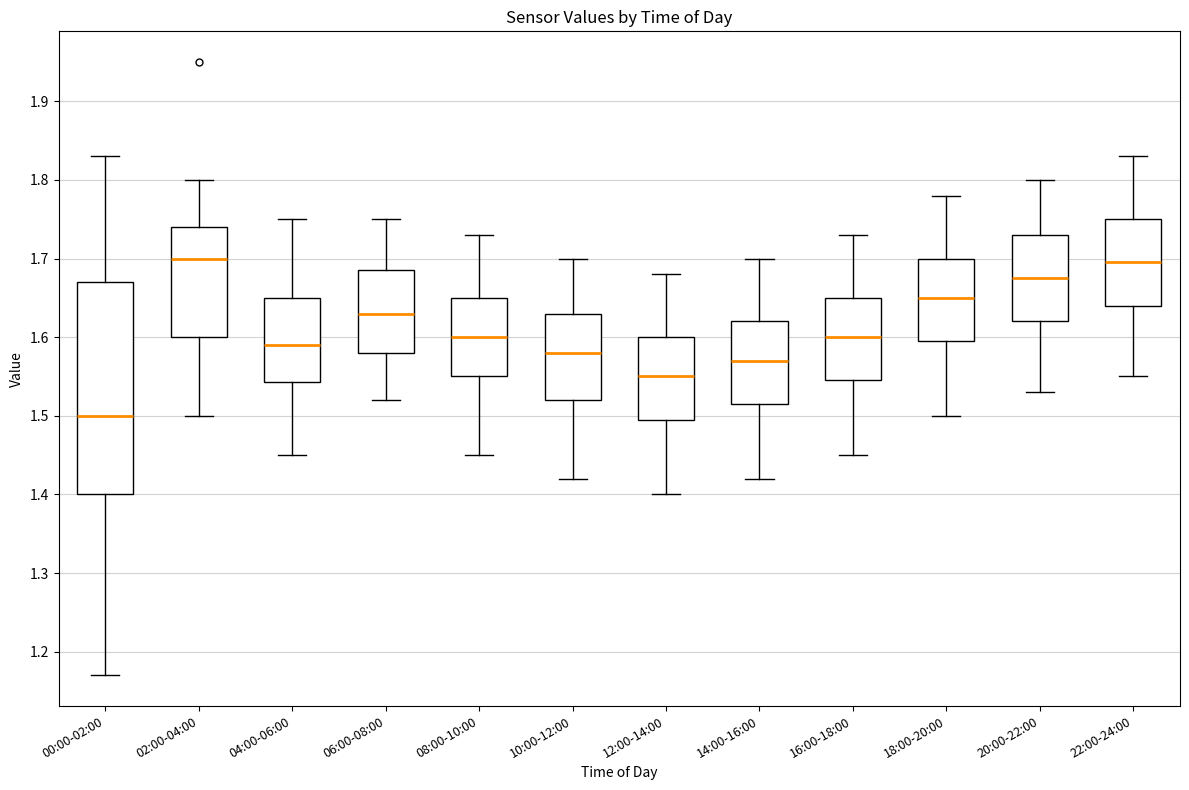

Comparing the boxes themselves (not the whiskers), which one is the tallest?

00:00-02:00